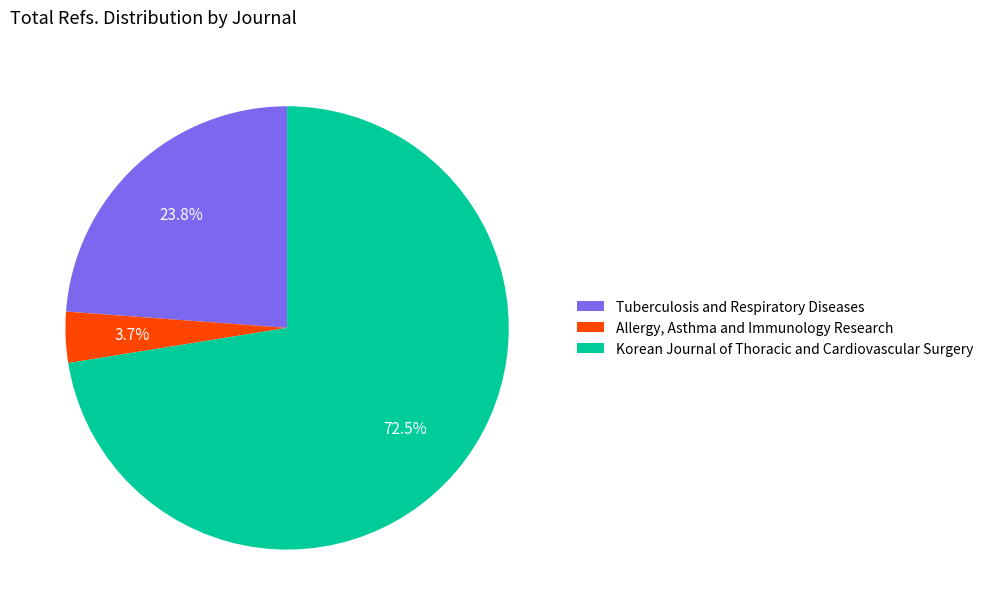

How many slices are in this pie chart?

3